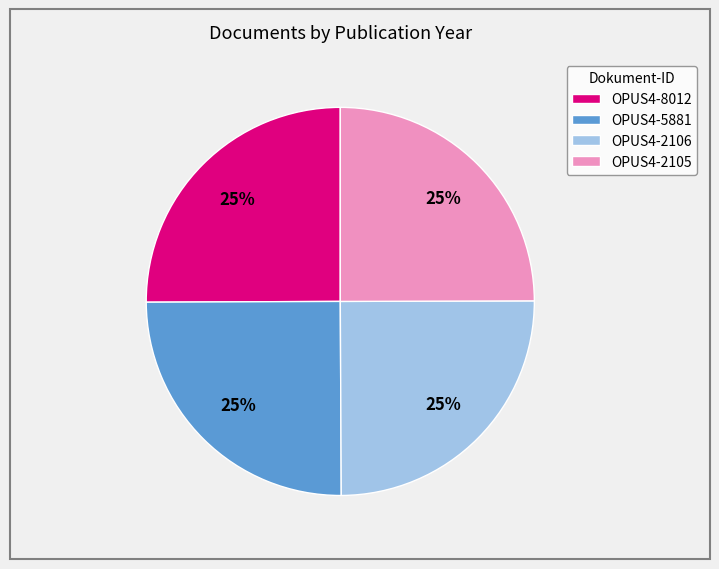

To the nearest percent, what is the combined percentage of OPUS4-8012 and OPUS4-2106?

50%